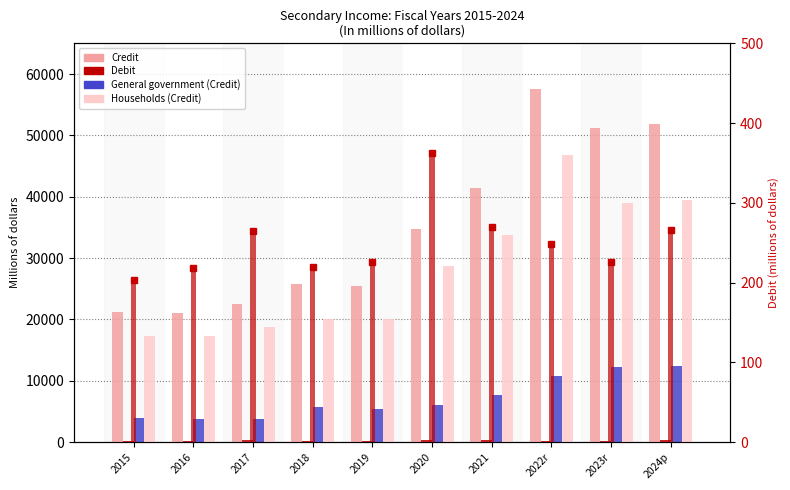

What is the sum of the Households (Credit) values at 2022r and 2016?

64176.0